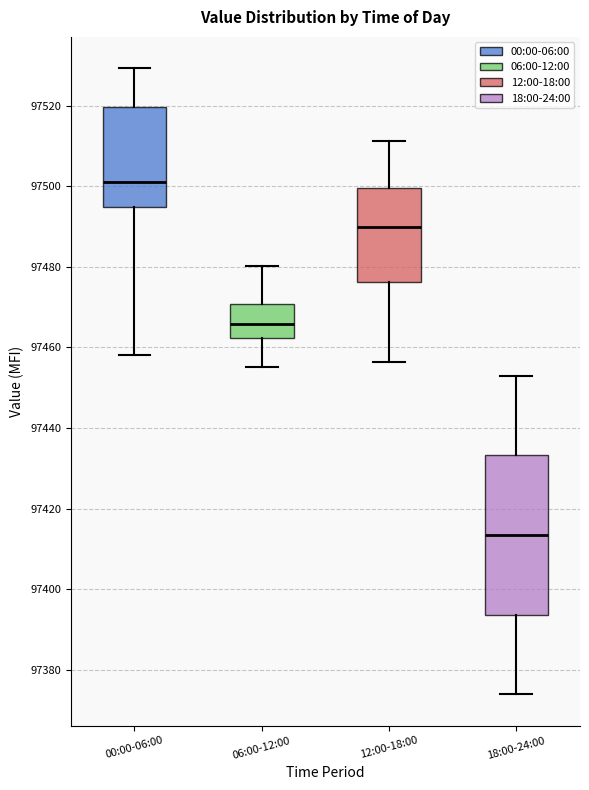

Which box is the tallest, from its lower edge to its upper edge?

18:00-24:00